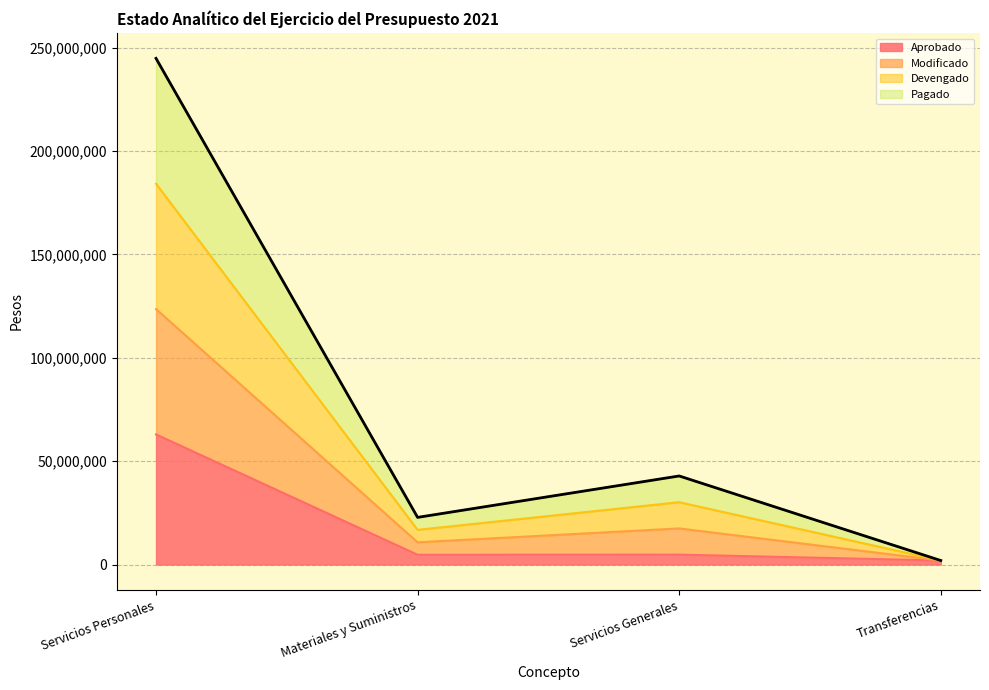

True or false: Aprobado and Modificado intersect in this chart.

False